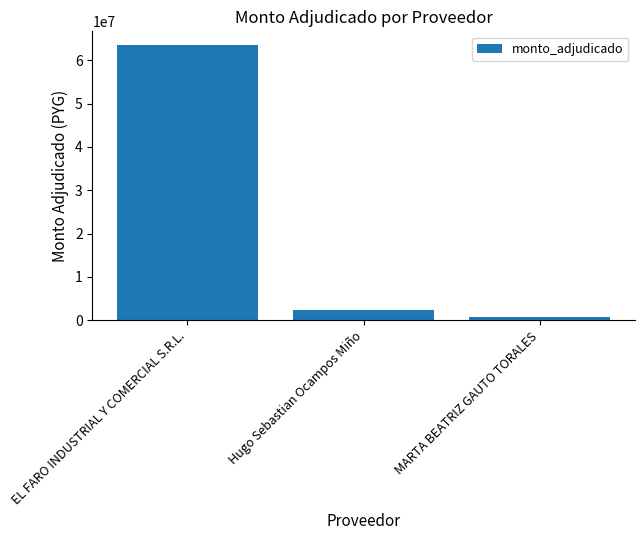

What is the value of the 3rd bar from the left?

689250